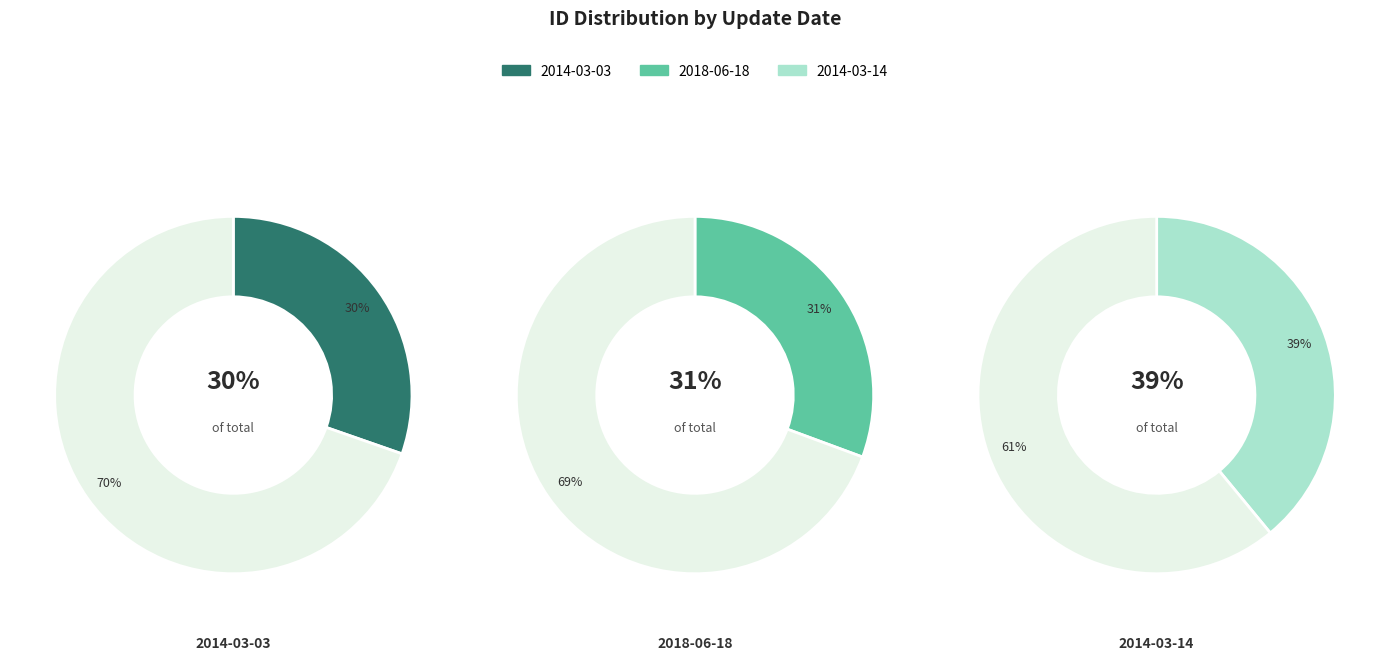

Is there a majority slice in this chart?

No